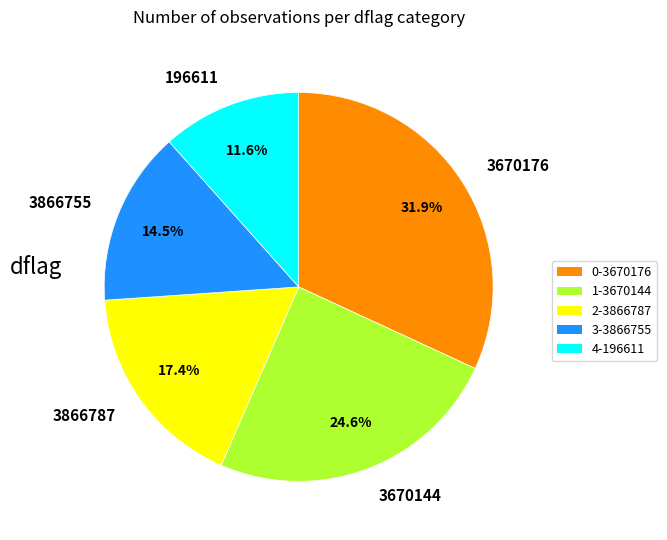

Which has a higher value, 196611 or 3866755?

3866755